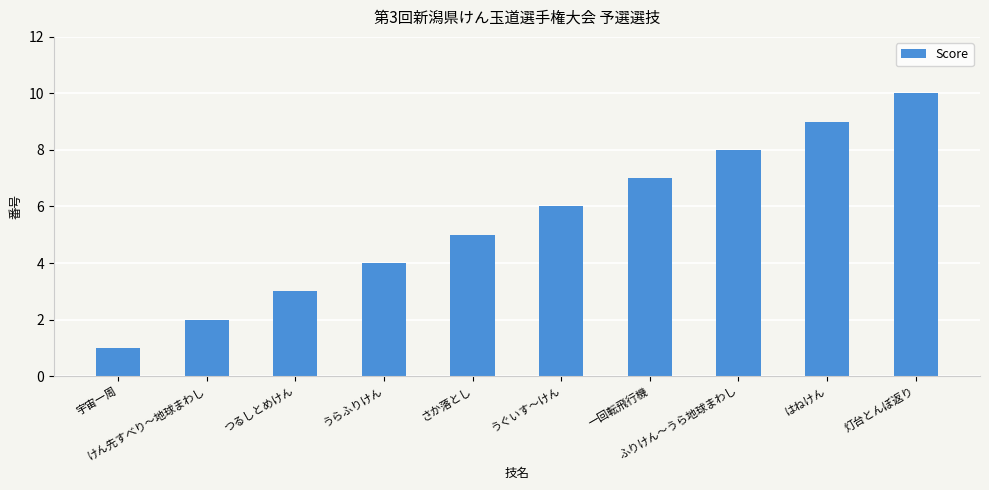

How many bars are there in total?

10